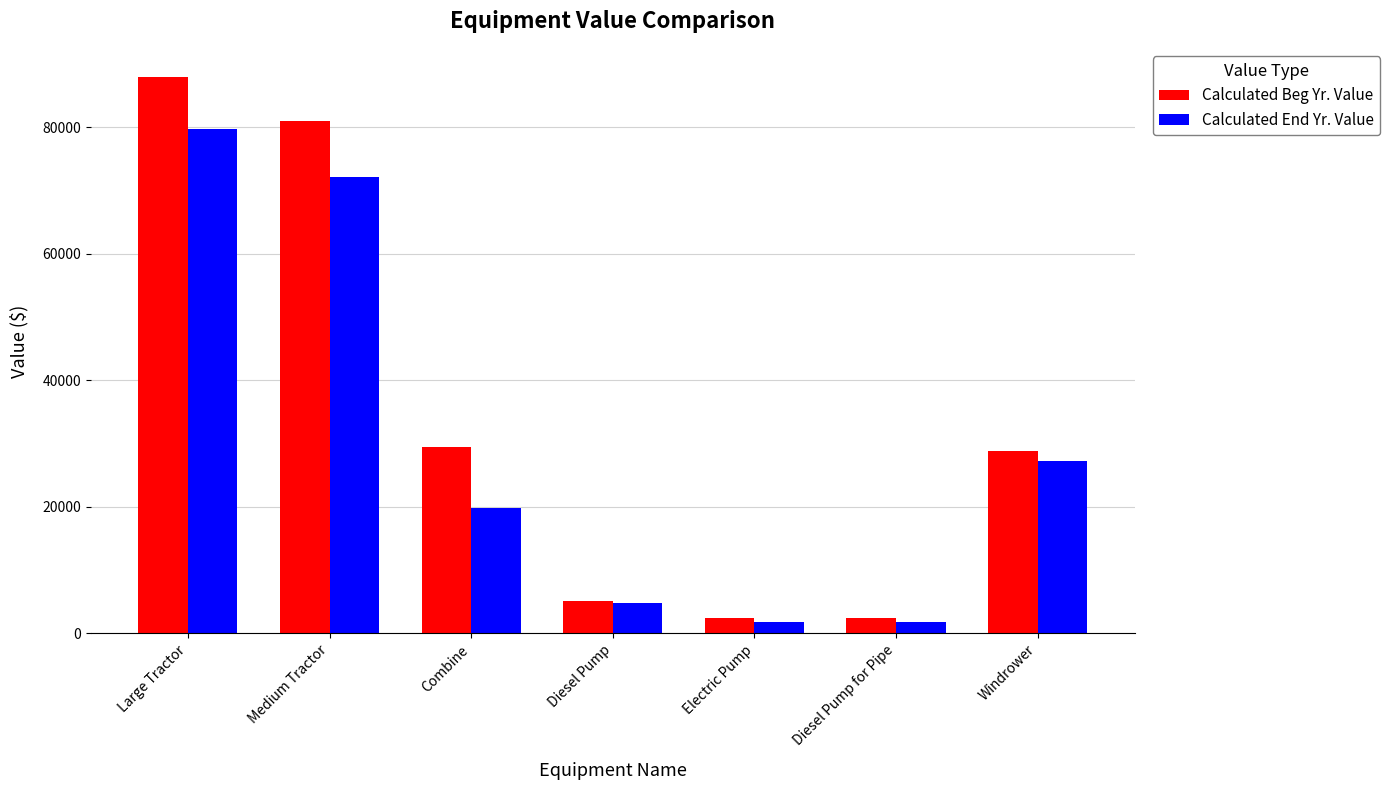

What are all the series names shown in the legend?

Calculated Beg Yr. Value, Calculated End Yr. Value